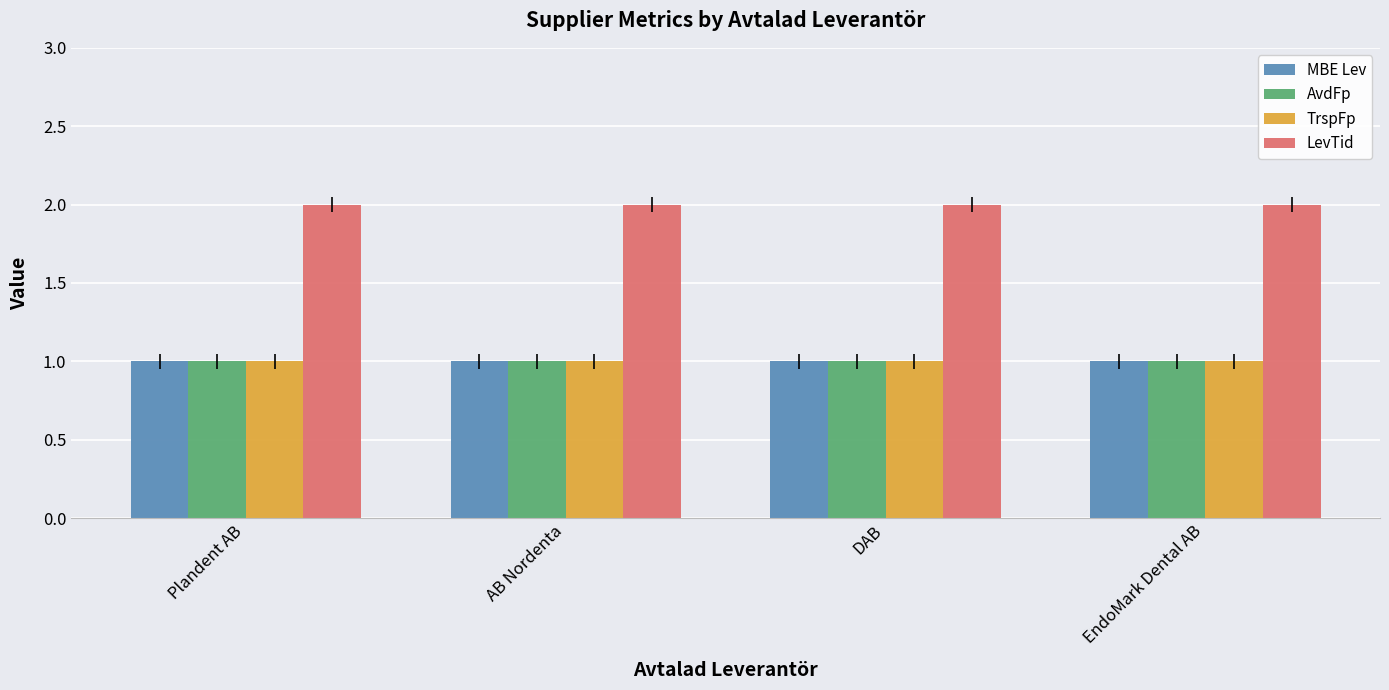

What is the maximum value for LevTid?

2